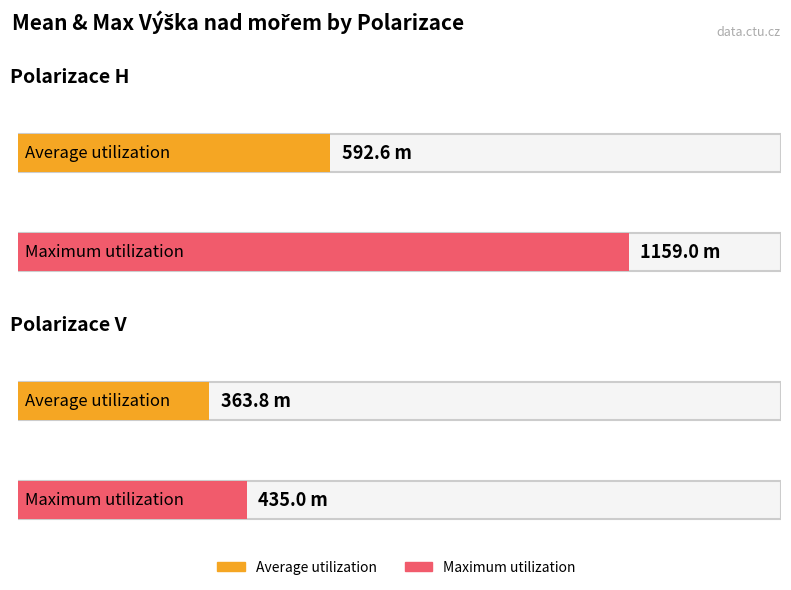

Which series has the largest total across all categories?

Maximum utilization